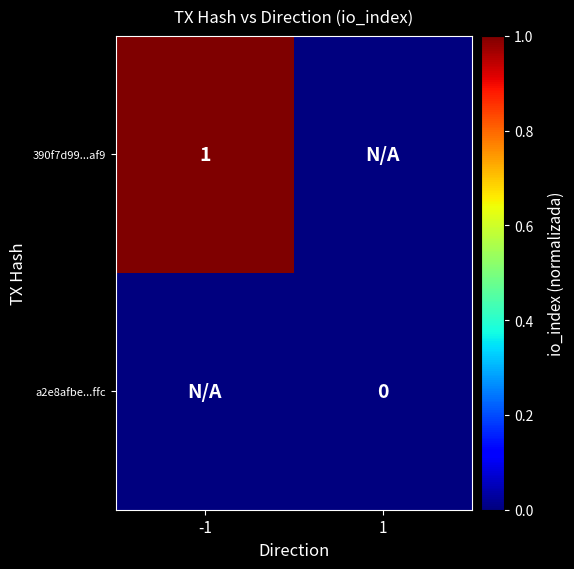

Is it true that 390f7d99...af9 equals 0 at -1?

False